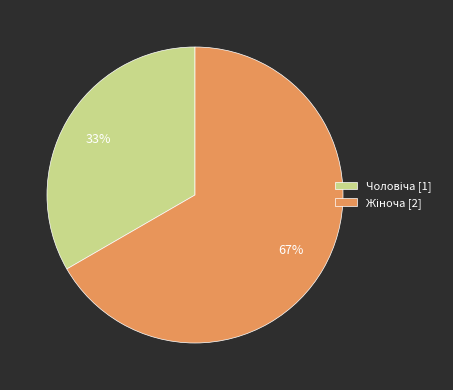

How many segments does this pie chart have?

2